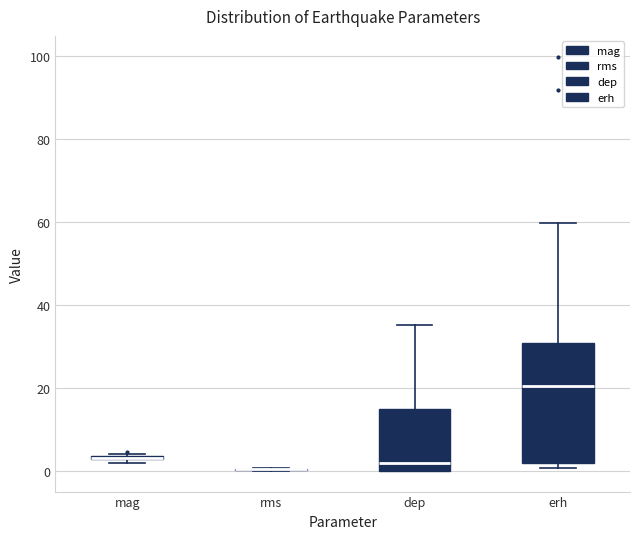

Which box is the tallest, from its lower edge to its upper edge?

erh